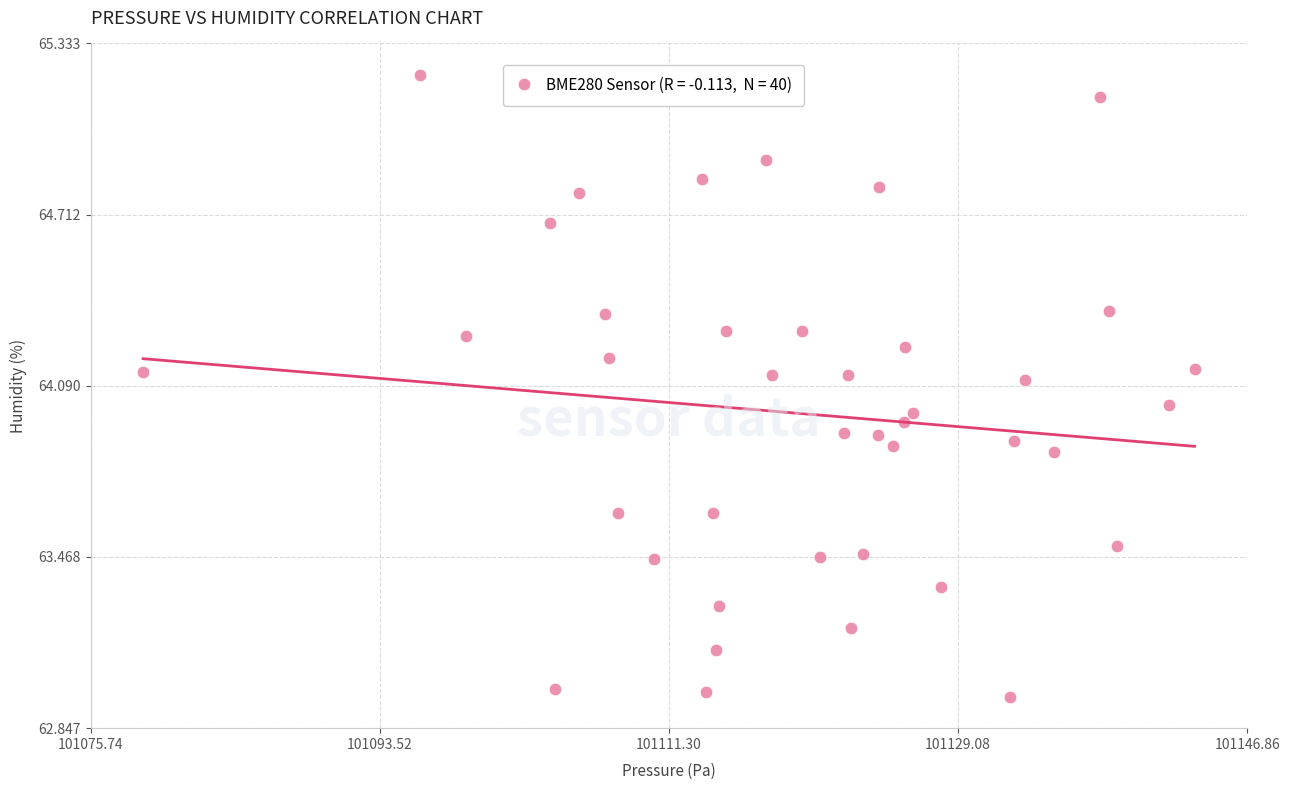

What is the range of Y values (max minus min)?

2.3